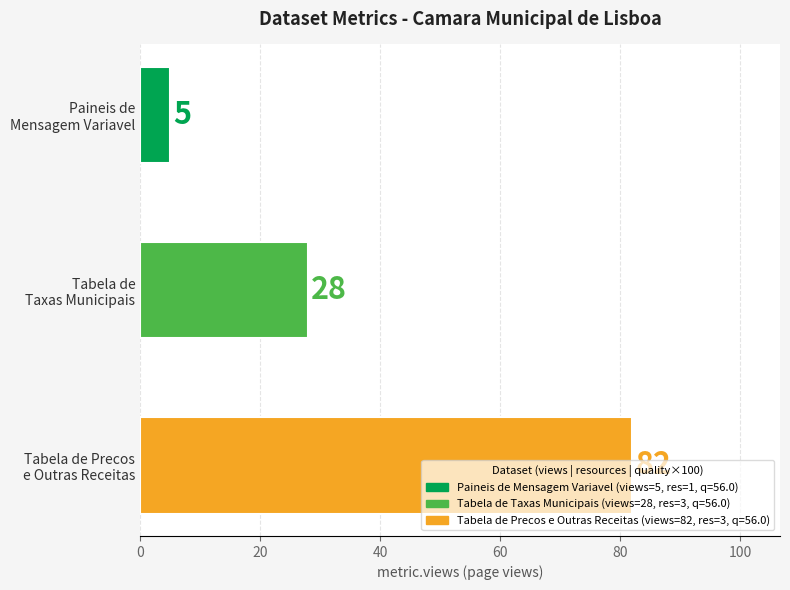

At which label is the value closest to 43?

Tabela de
Taxas Municipais